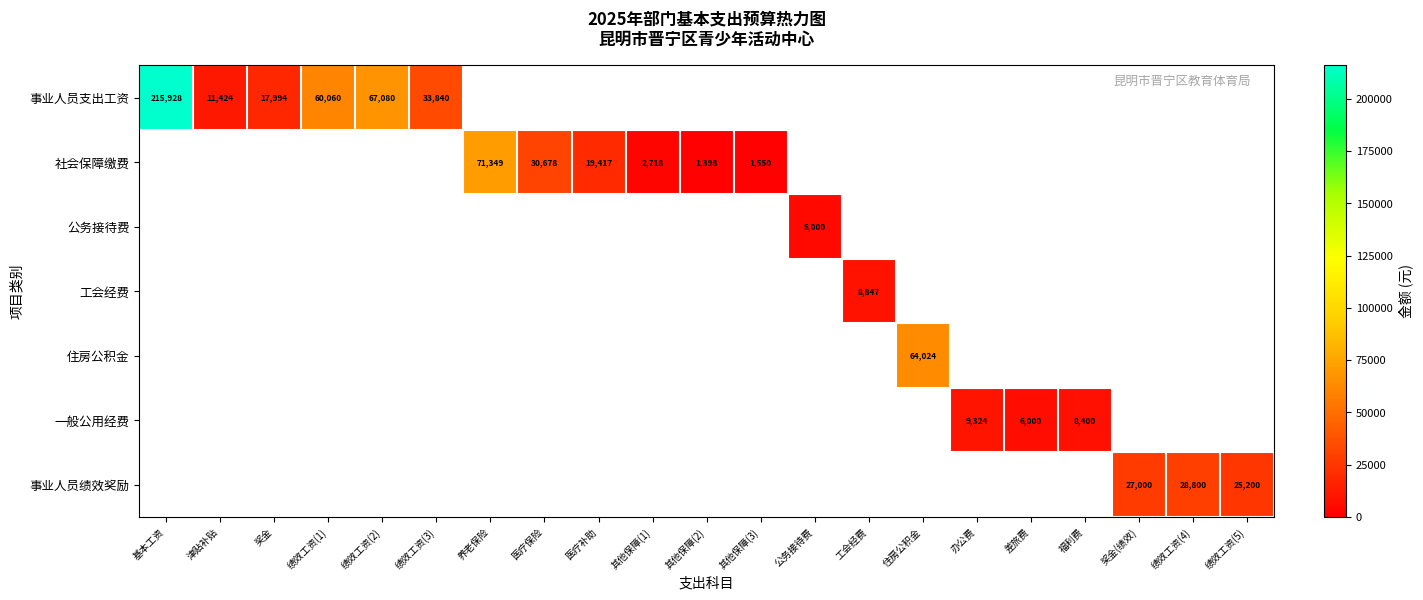

The value of 住房公积金 at 住房公积金 is 64024. True or false?

True